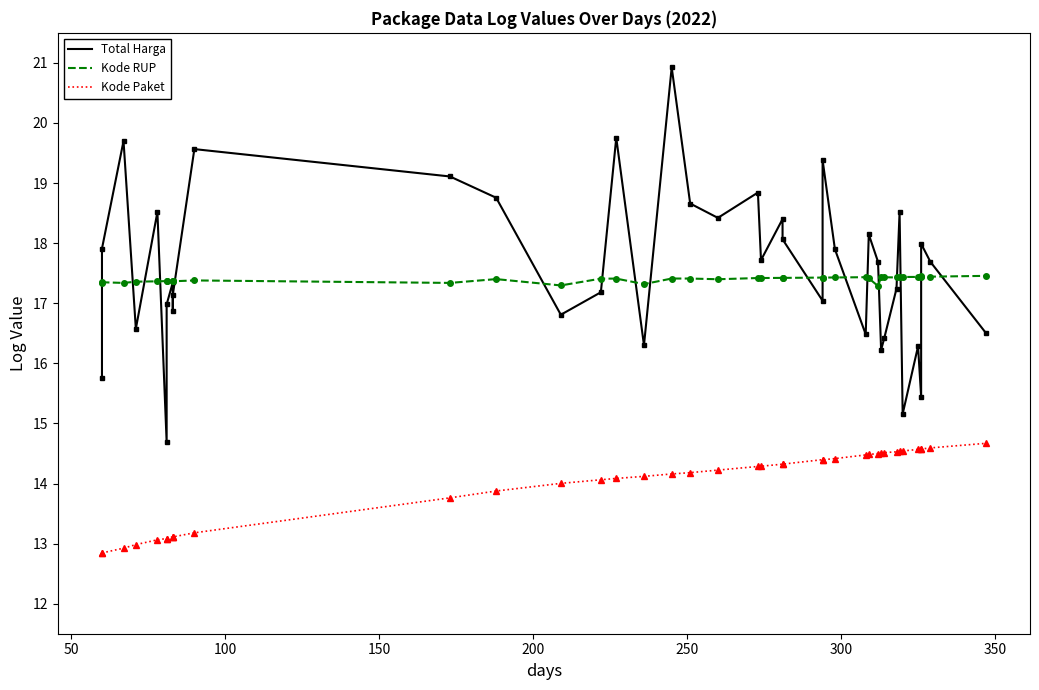

Is it true that Kode Paket equals 21.1 at 18?

False